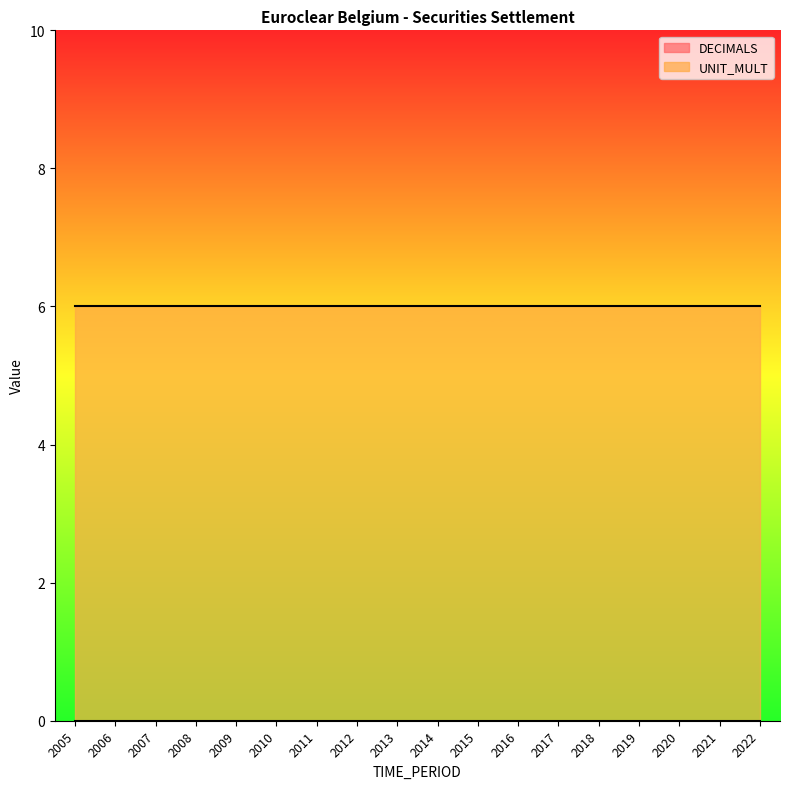

Which series has the widest spread of values?

DECIMALS